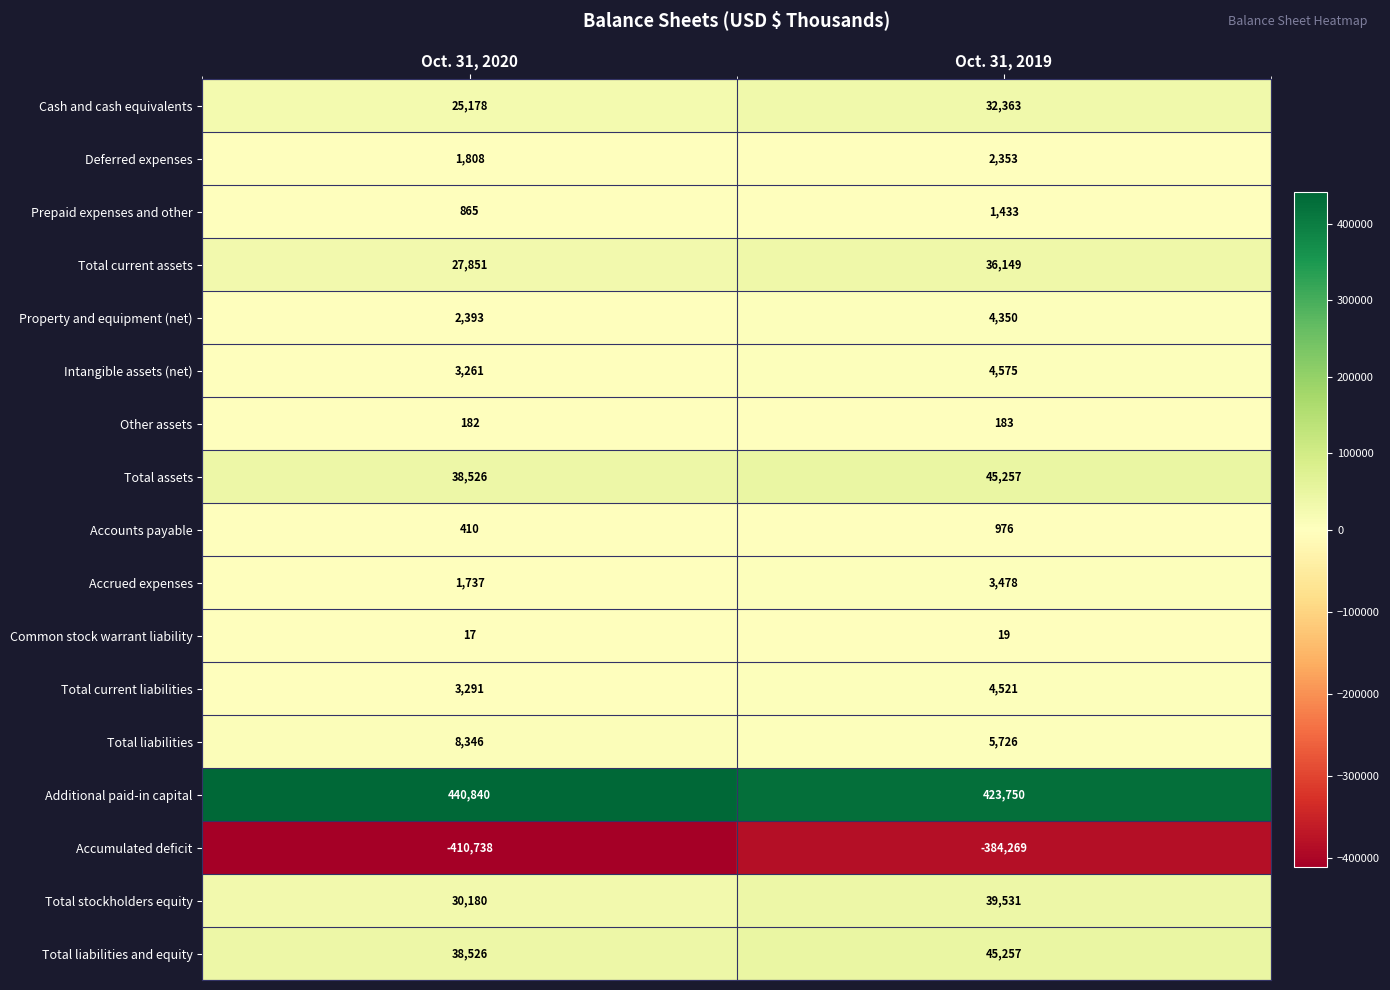

How many series are shown in this chart?

17